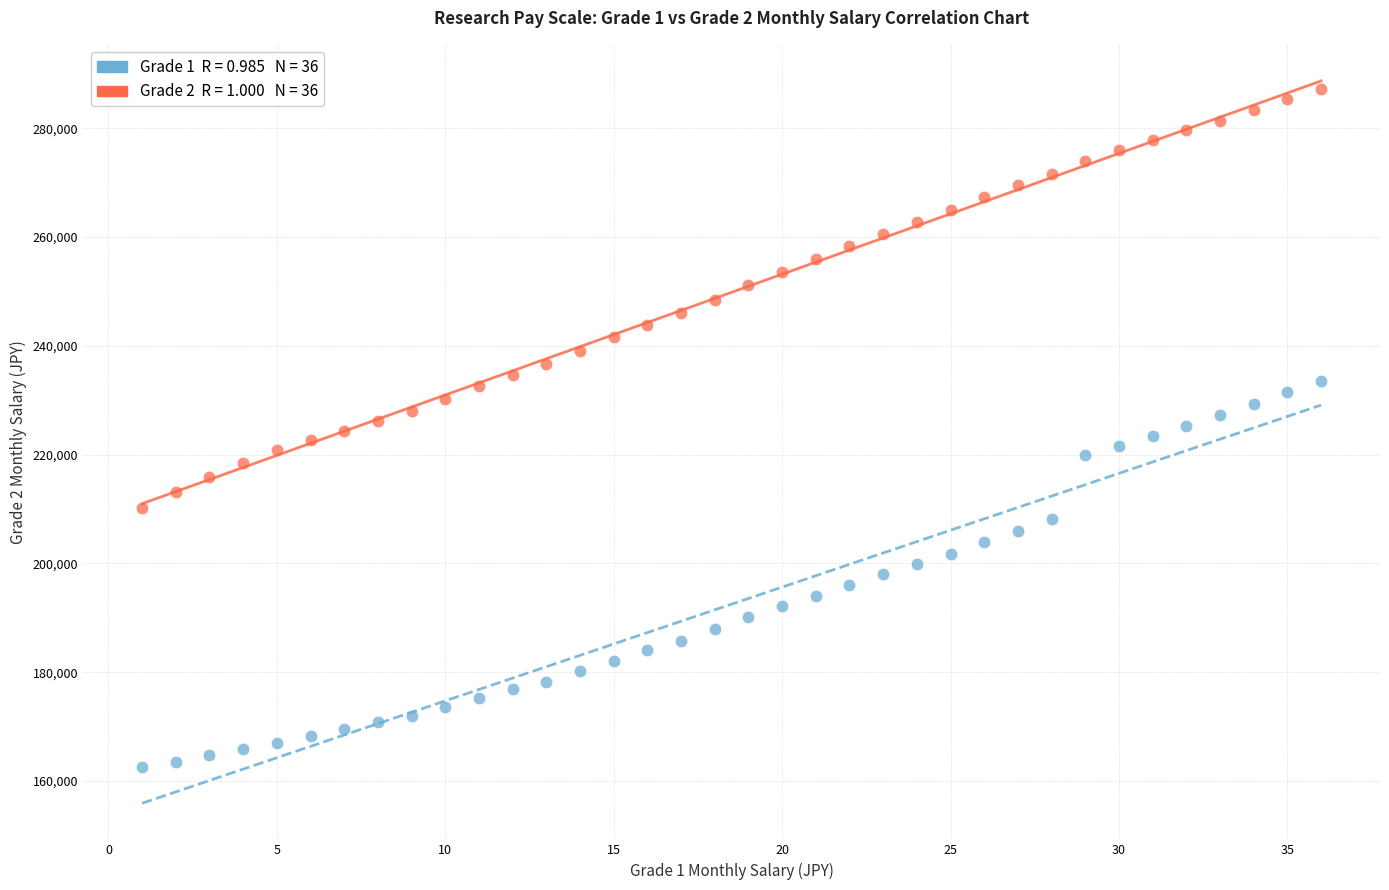

Across all data points, what is the range of Y values (max minus min)?

124700